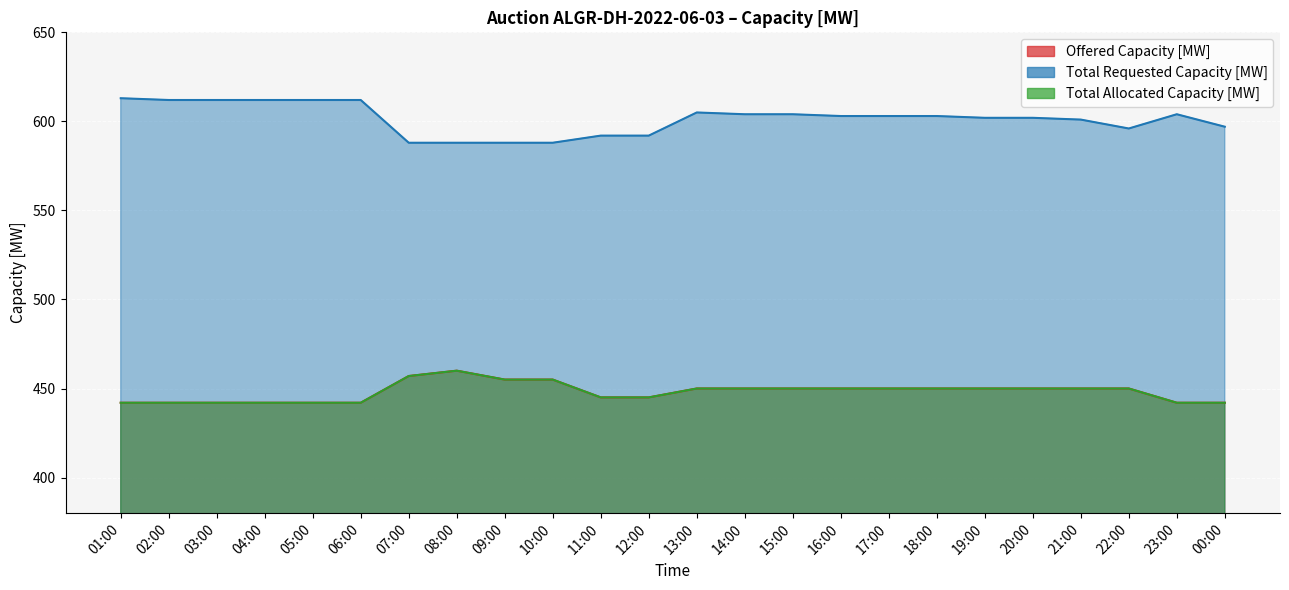

What is the label of the 13th point from the right?

12:00